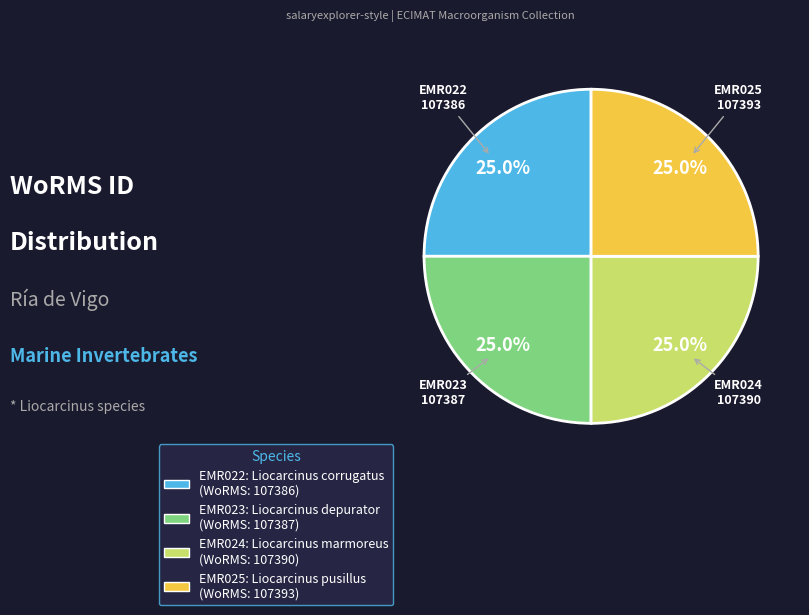

What is the ratio of the value at EMR022 to the value at EMR025?

1.0